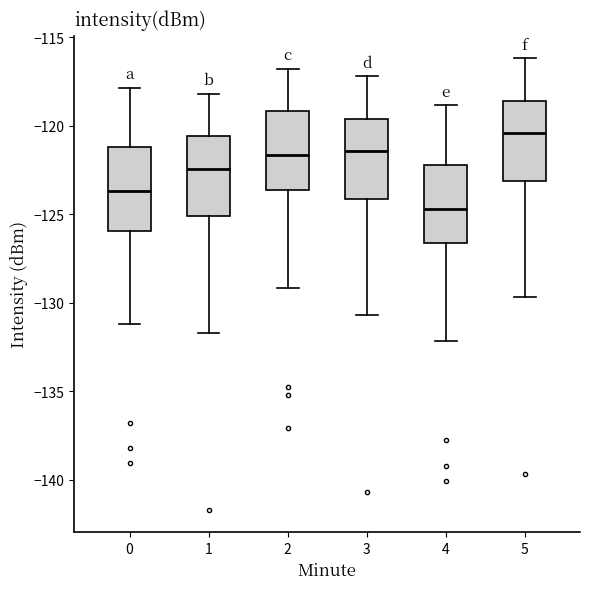

Reading left to right, read every box against the y-axis: the position of its median line, the range the box covers, and the ends of its whiskers. The values are not printed on the chart, so give them approximately, as read against the axis.

0: median -123.5, box -126.0 to -121.0, whiskers -131.0 to -118.0
1: median -122.5, box -125.0 to -120.5, whiskers -131.5 to -118.0
2: median -121.5, box -123.5 to -119.0, whiskers -129.0 to -117.0
3: median -121.5, box -124.0 to -119.5, whiskers -130.5 to -117.0
4: median -124.5, box -126.5 to -122.0, whiskers -132.0 to -119.0
5: median -120.5, box -123.0 to -118.5, whiskers -129.5 to -116.0